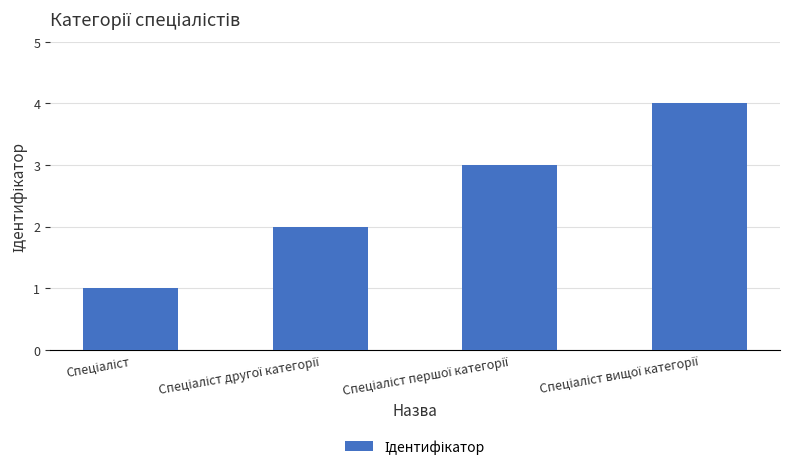

What is the sum of all values?

10